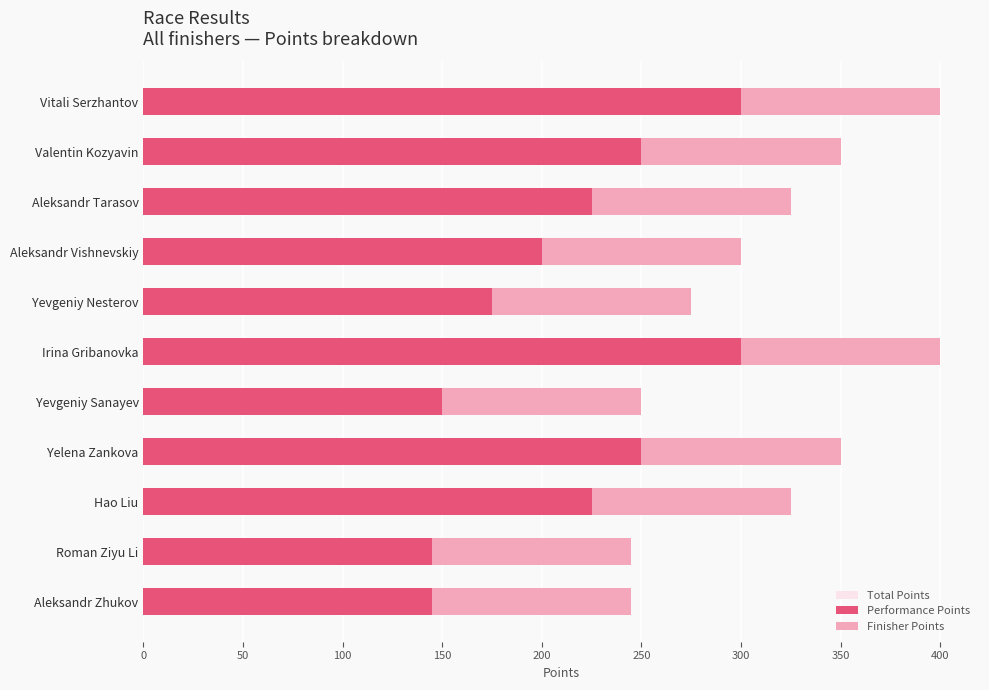

How many bars are there in total?

33